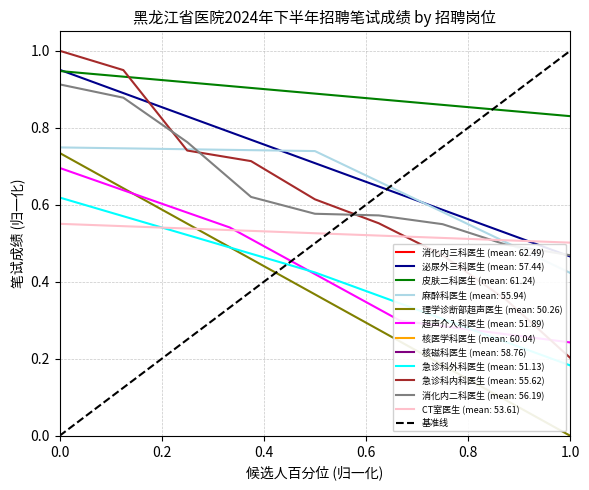

True or false: 急诊科外科医生 (mean: 51.13) has a value of 0.3 at 1.0.

False